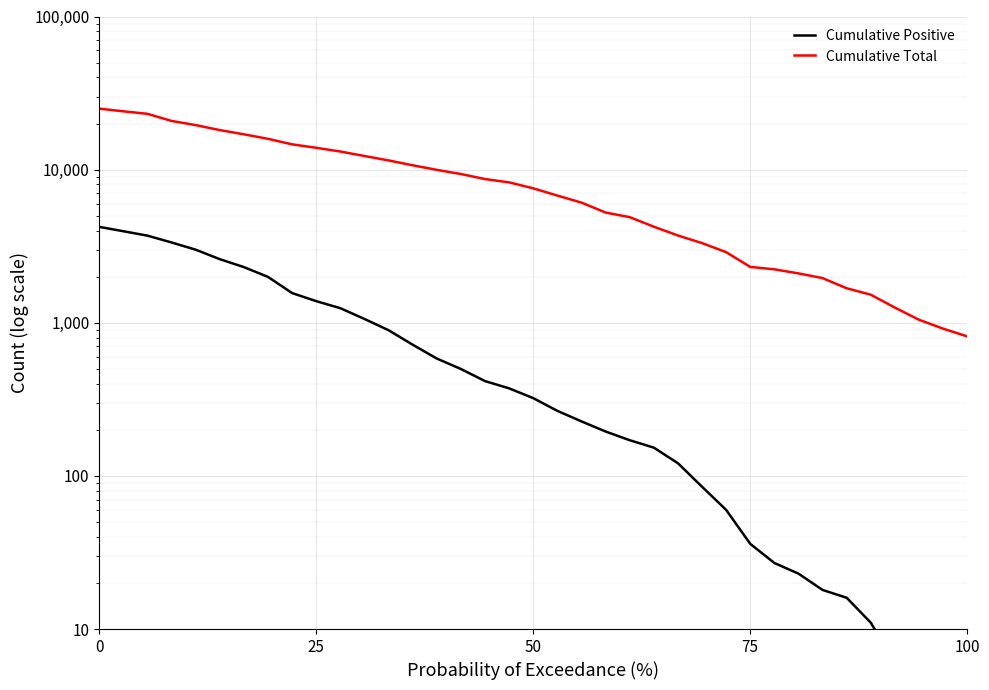

Reading left to right, transcribe all the data shown in this chart.

Cumulative Positive: 4229	3961	3706	3345	3001	2602	2310	1993	1563	1384	1245	1059	894	719	584	499	416	373	322	266	227	195	171	153	121	85	60	36	27	23	18	16	11	6	3	1	1
Cumulative Total: 25022	24036	23143	20798	19535	18128	17007	15895	14624	13889	13133	12273	11487	10676	9968	9364	8679	8259	7550	6772	6091	5246	4895	4240	3715	3314	2892	2316	2234	2101	1957	1680	1525	1256	1046	915	815